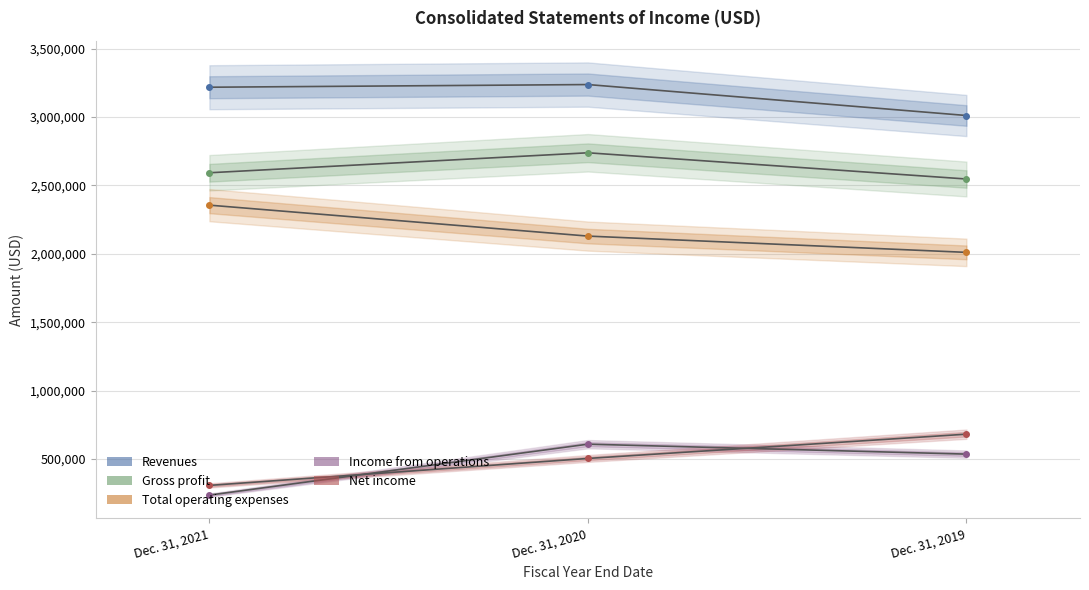

At how many categories does at least one series exceed 2363170?

3